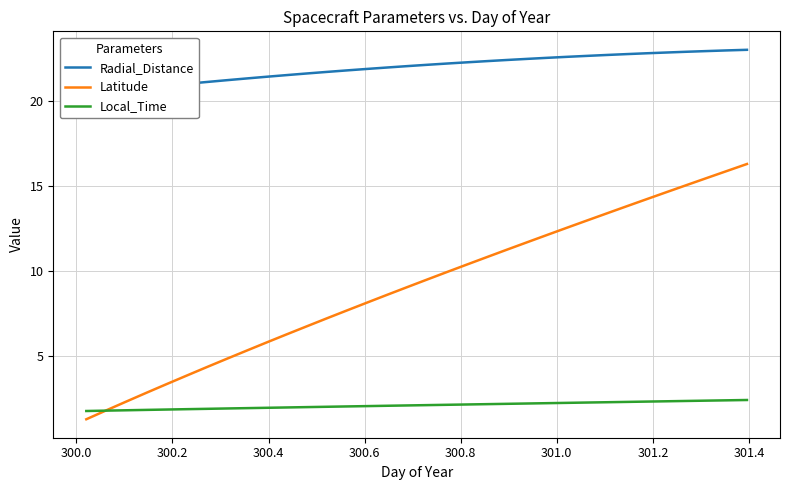

What is the sum of all Local_Time values?

71.7